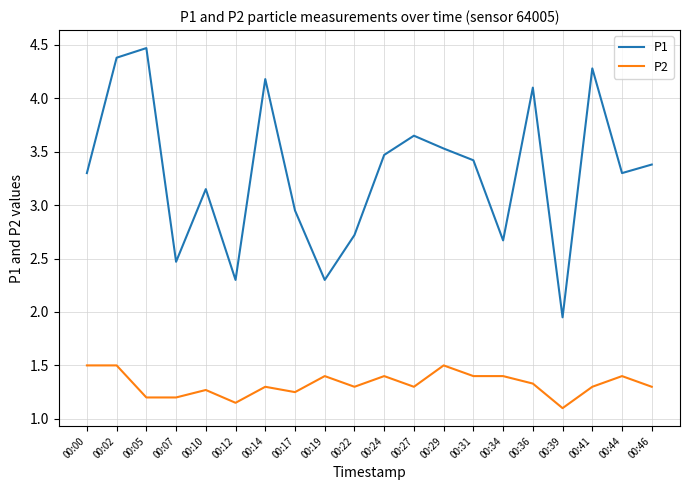

The value of P2 at 00:12 is 1.1. True or false?

True